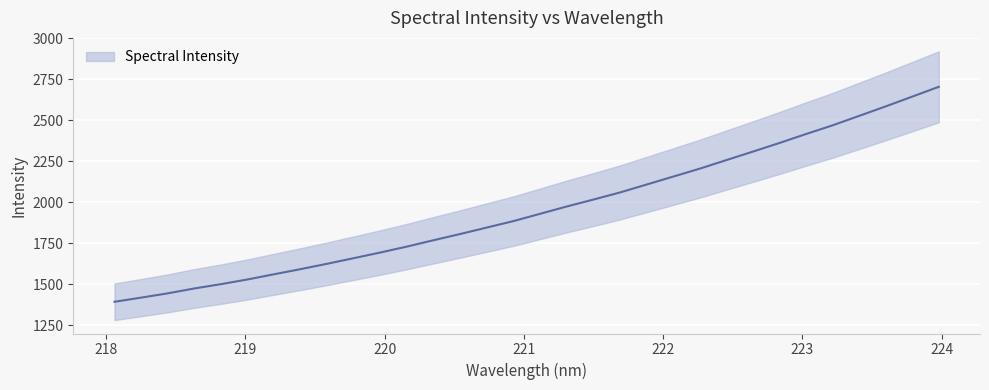

How many lines are shown in the chart?

1